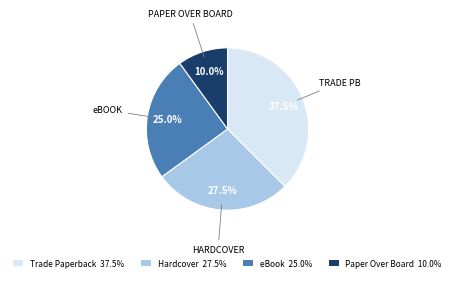

Is Trade Paperback the majority of the pie?

No